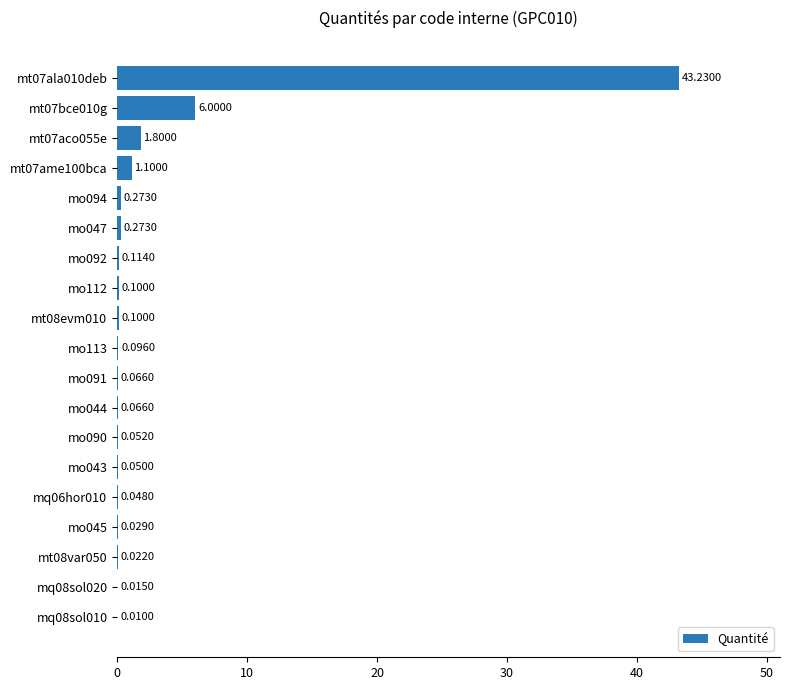

What is the sum of all values?

53.4